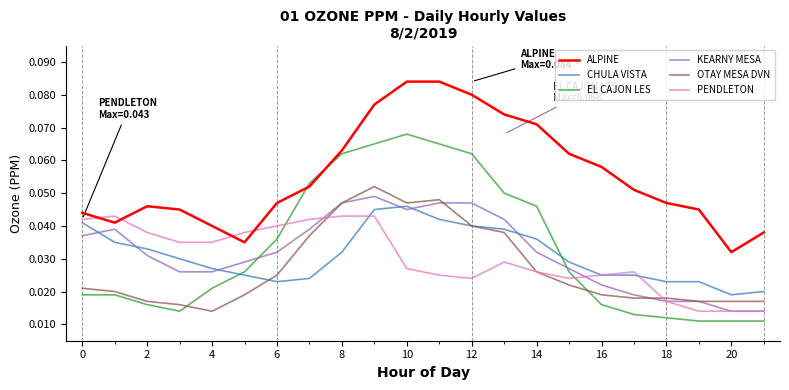

Which series has the largest range (max minus min)?

EL CAJON LES